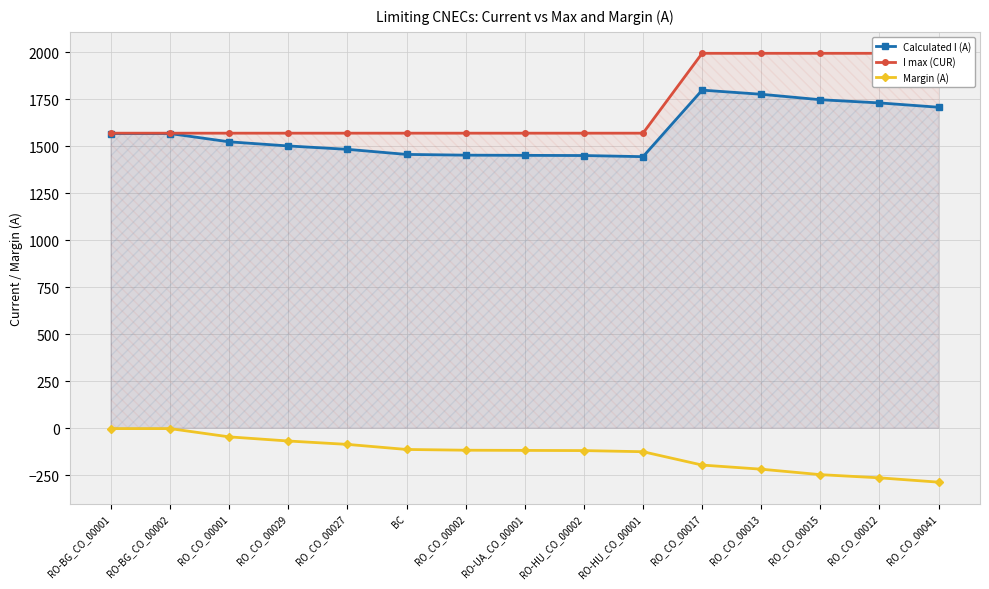

Which category has the highest value in the Calculated I (A) series?

RO_CO_00017